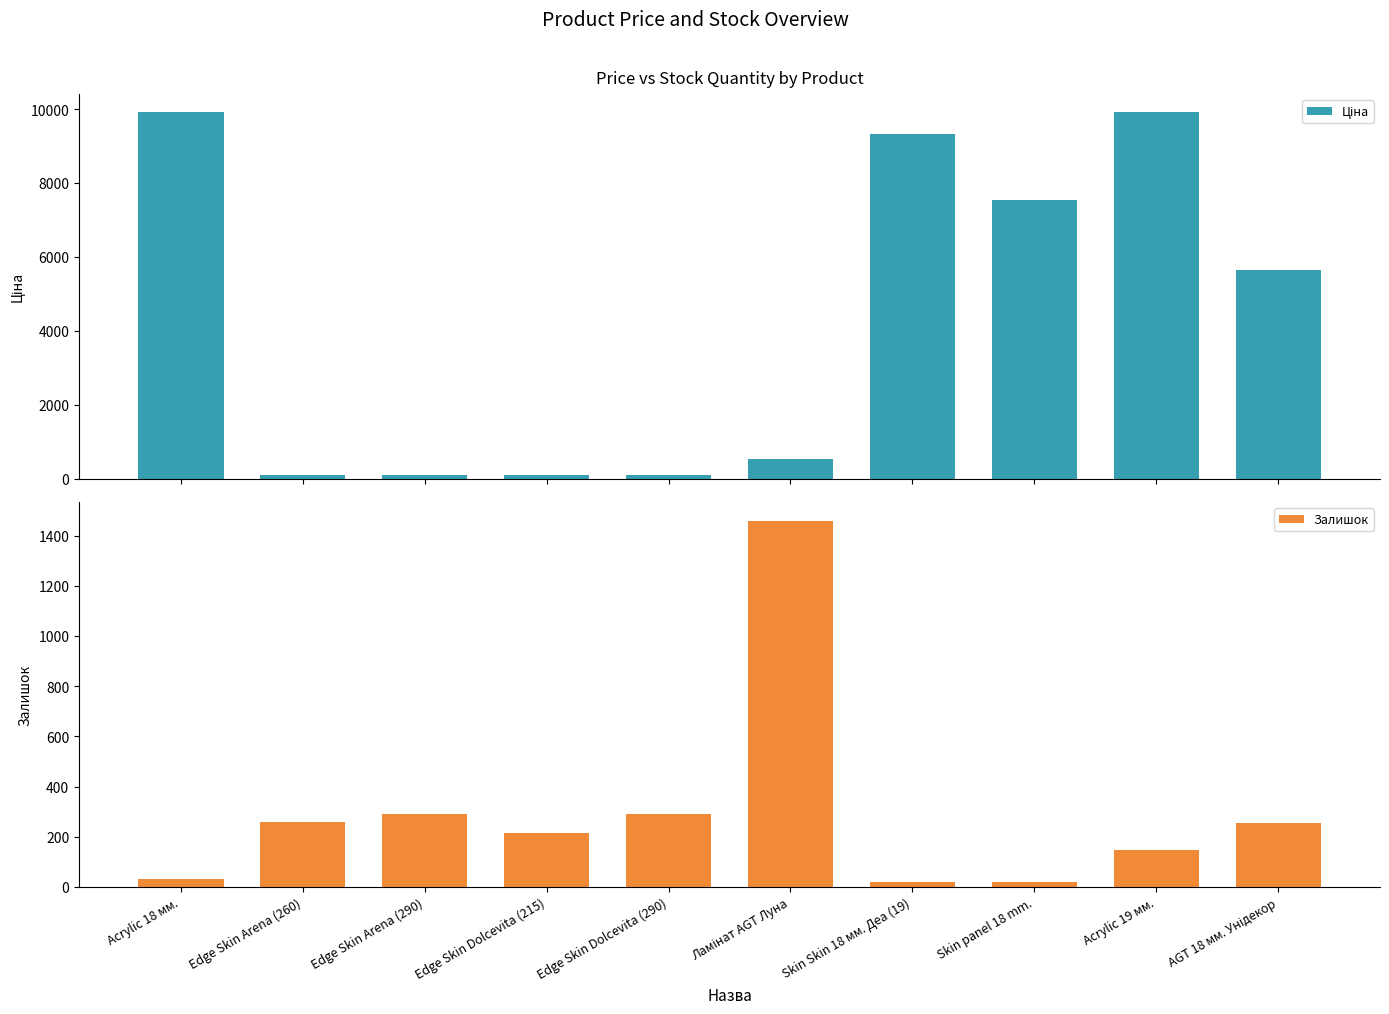

What is the difference between the Ціна values at Edge Skin Dolcevita (215) and Acrylic 18 мм.?

9795.1